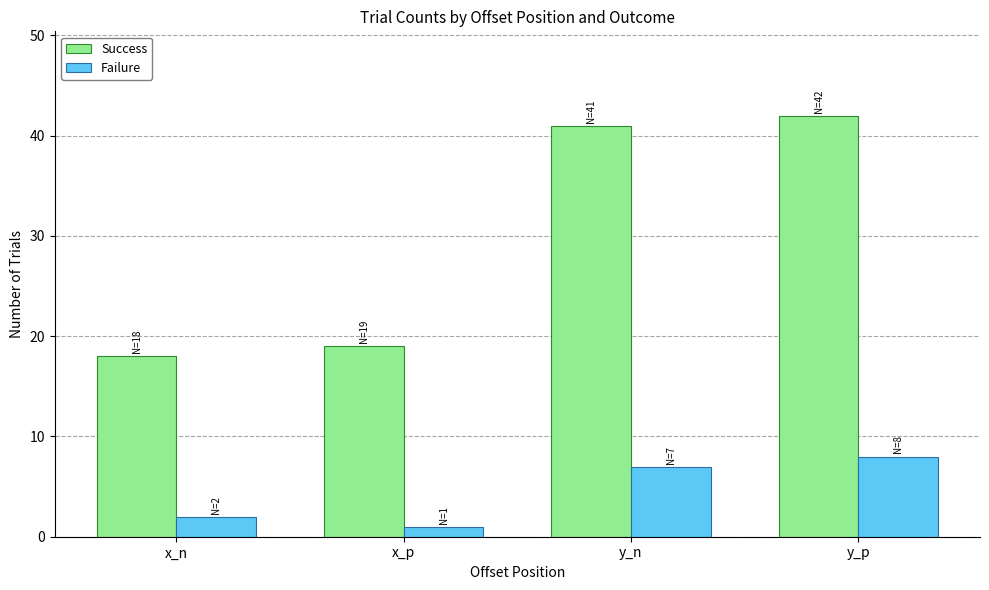

What is the difference between the highest and lowest values at y_p?

34